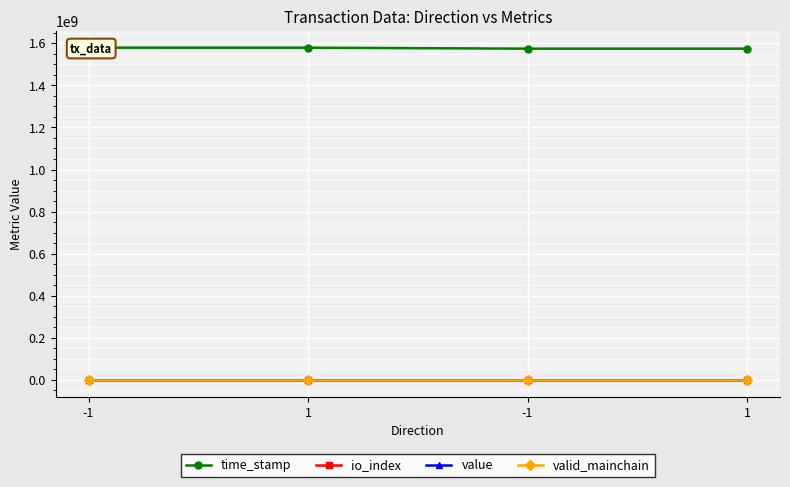

Does the chart display data point markers on the line(s)?

Yes